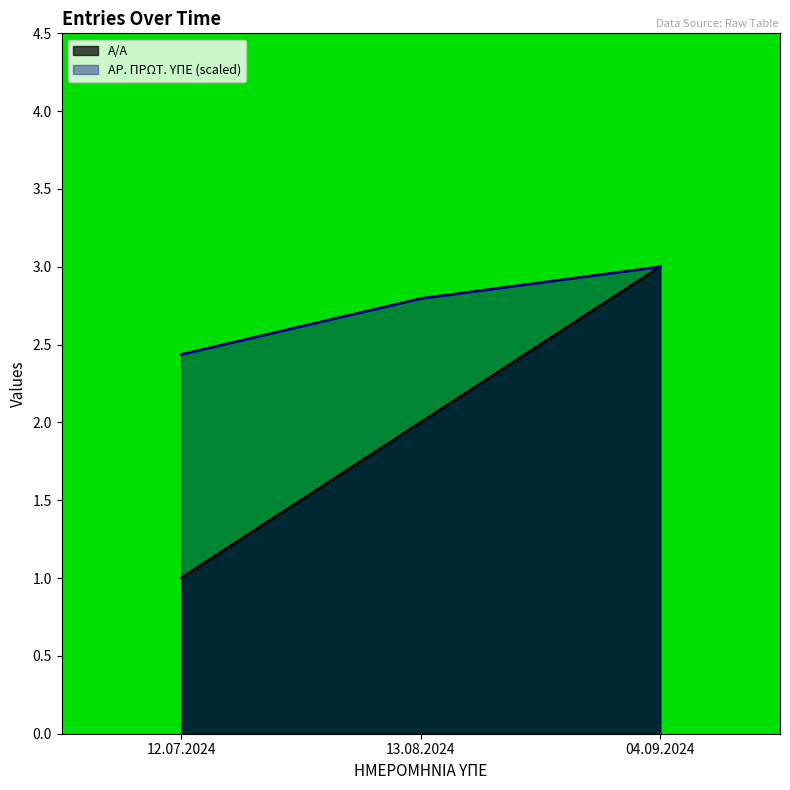

How many ΑΡ. ΠΡΩΤ. ΥΠΕ values are between 2 and 3?

3